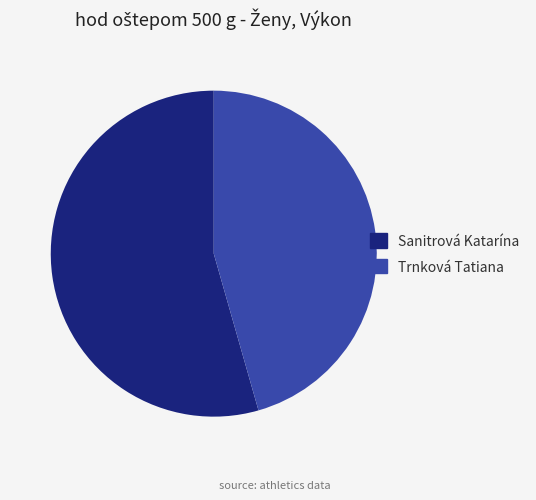

Is there a majority slice in this chart?

Yes